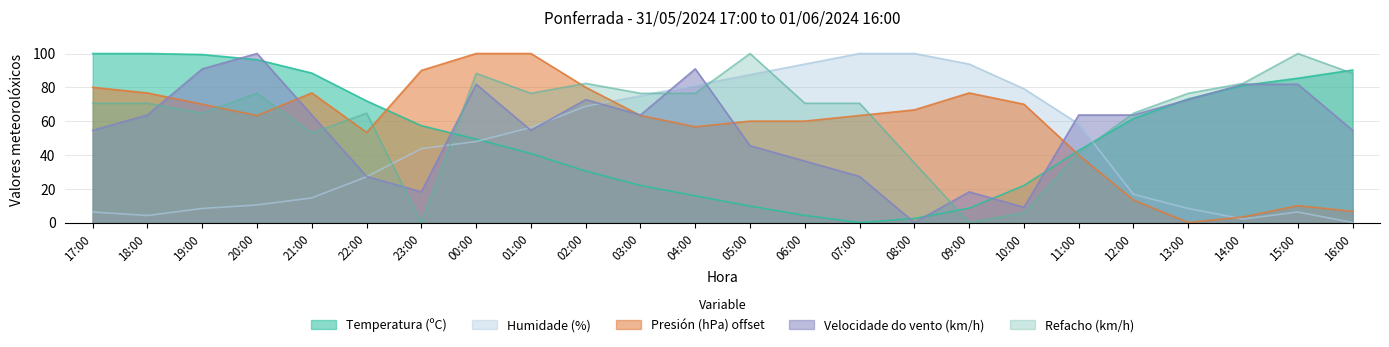

Is it true that Humidade (%) equals 27.1 at 22:00?

True